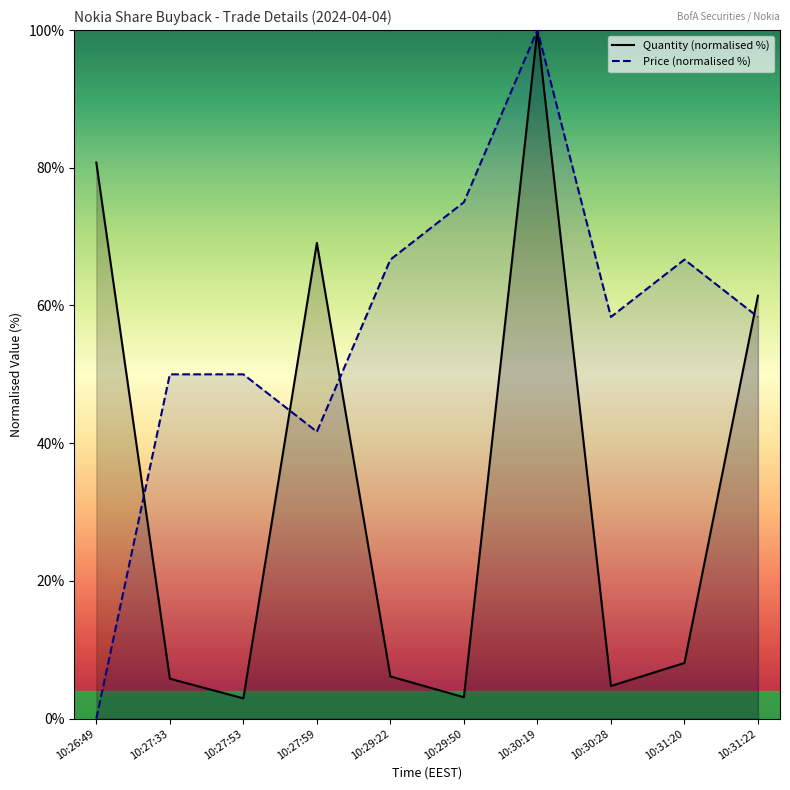

Reading left to right, what are all the values shown in this chart?

Quantity (normalised %): 10:26:49=80.8	10:27:33=5.8	10:27:53=2.9	10:27:59=69.1	10:29:22=6.1	10:29:50=3.1	10:30:19=100.0	10:30:28=4.7	10:31:20=8.1	10:31:22=61.4
Price (normalised %): 10:26:49=0.0	10:27:33=50.0	10:27:53=50.0	10:27:59=41.7	10:29:22=66.7	10:29:50=75.0	10:30:19=100.0	10:30:28=58.3	10:31:20=66.7	10:31:22=58.3